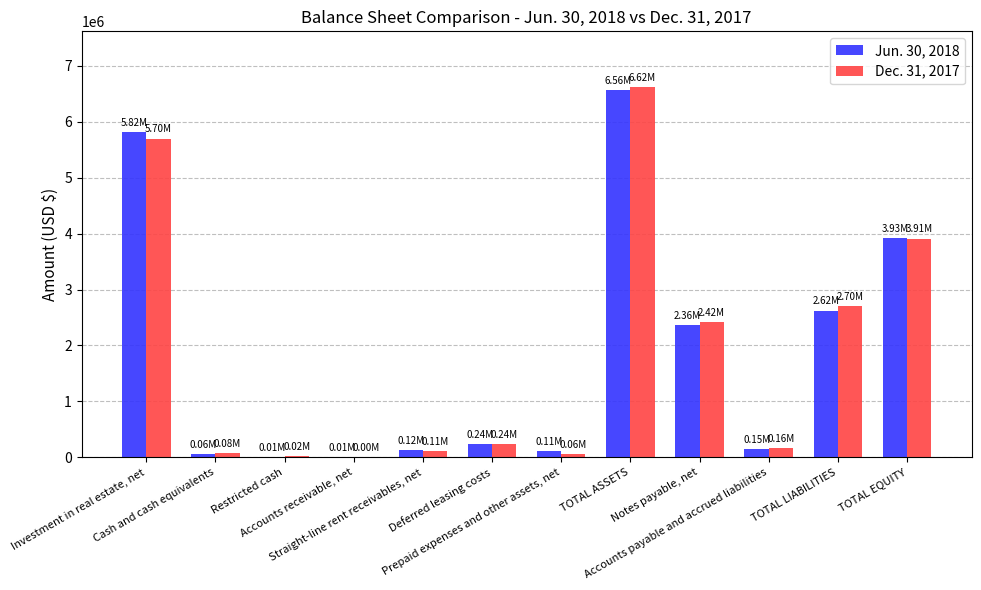

Reading right to left, what are all the values shown in this chart?

Jun. 30, 2018: TOTAL EQUITY=3926048	TOTAL LIABILITIES=2623311	Accounts payable and accrued liabilities=151697	Notes payable, net=2361749	TOTAL ASSETS=6559174	Prepaid expenses and other assets, net=107549	Deferred leasing costs=236582	Straight-line rent receivables, net=124083	Accounts receivable, net=6615	Restricted cash=8472	Cash and cash equivalents=57515	Investment in real estate, net=5817347
Dec. 31, 2017: TOTAL EQUITY=3910964	TOTAL LIABILITIES=2700929	Accounts payable and accrued liabilities=162081	Notes payable, net=2421380	TOTAL ASSETS=6622070	Prepaid expenses and other assets, net=61139	Deferred leasing costs=239029	Straight-line rent receivables, net=106466	Accounts receivable, net=4234	Restricted cash=22358	Cash and cash equivalents=78922	Investment in real estate, net=5697991